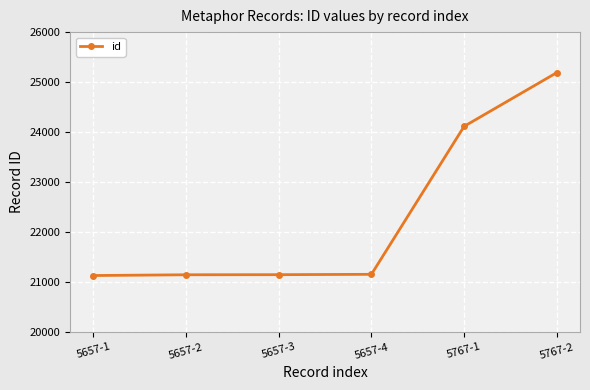

Approximately how many times larger is the value at 5657-3 compared to 5657-4?

1.0